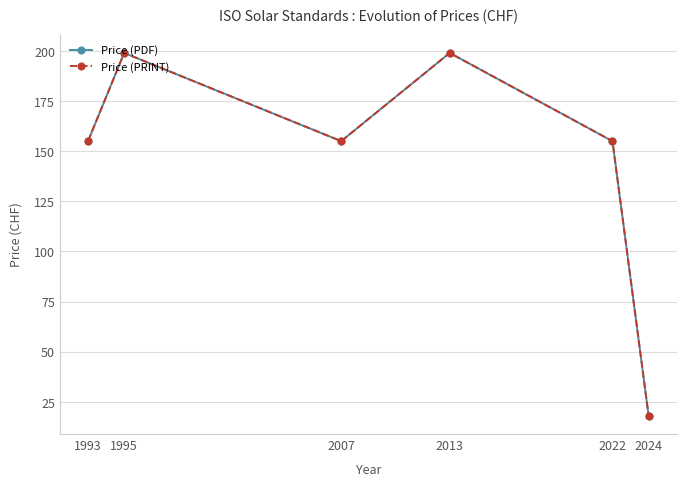

Does the chart have visible grid lines?

Yes